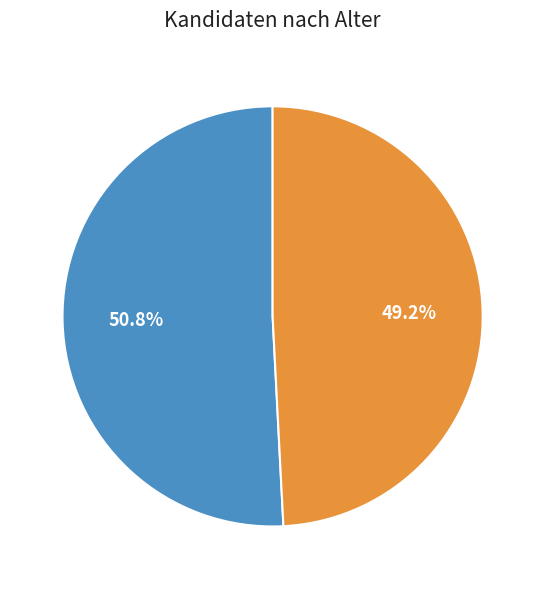

Approximately how many times larger is the value at Kandidat 13258 compared to Kandidat 13089?

1.0